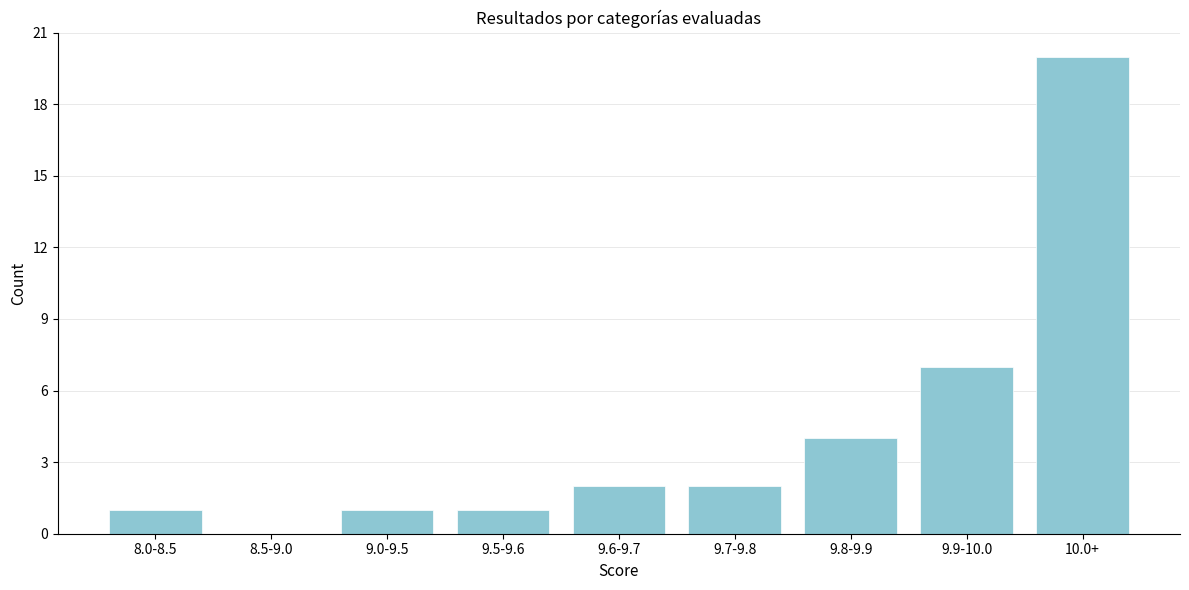

Reading right to left, extract all data points from this chart.

10.0+=20	9.9-10.0=7	9.8-9.9=4	9.7-9.8=2	9.6-9.7=2	9.5-9.6=1	9.0-9.5=1	8.5-9.0=0	8.0-8.5=1